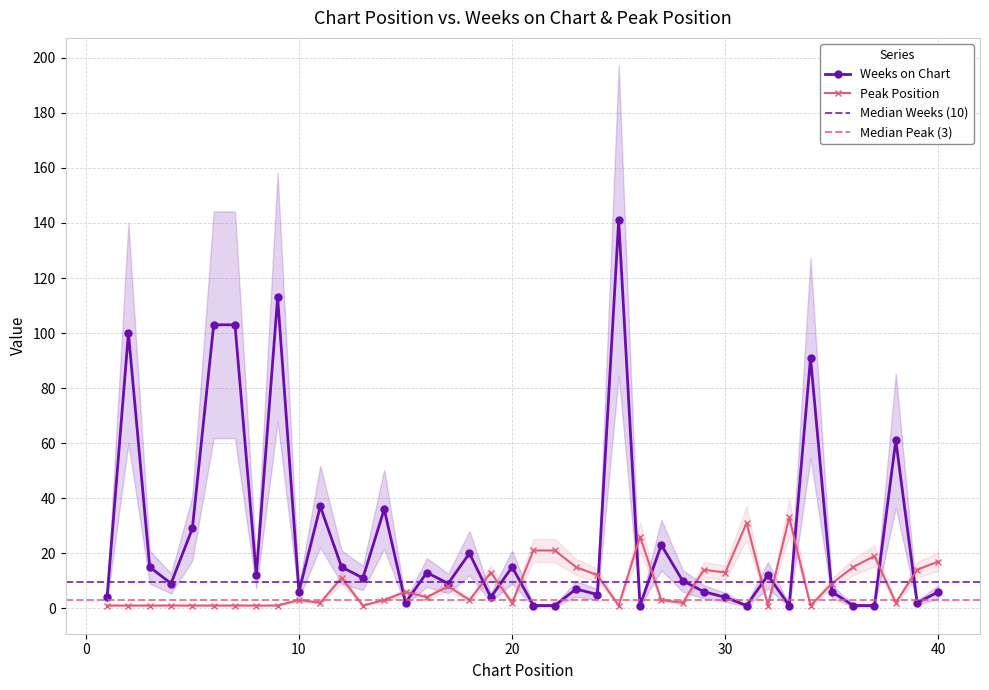

Where do Weeks on Chart and Peak Position first cross each other?

14 and 15